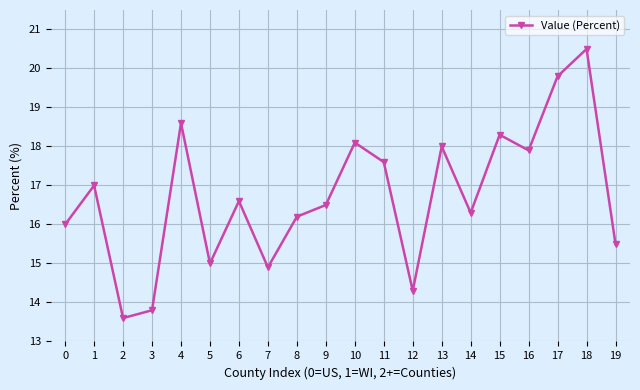

What is the change in value from 3 to 13?

+4.2